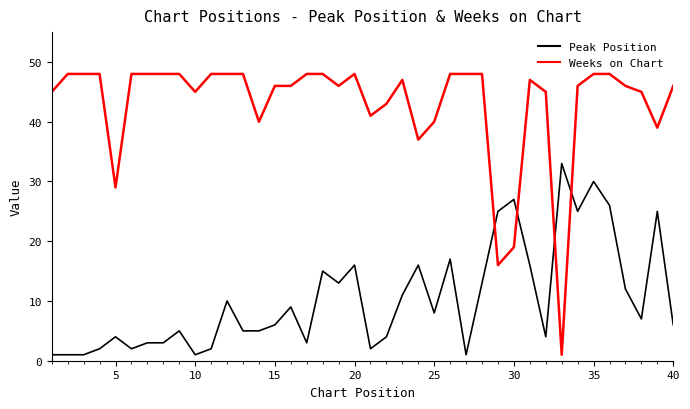

What is the maximum value for Weeks on Chart?

48